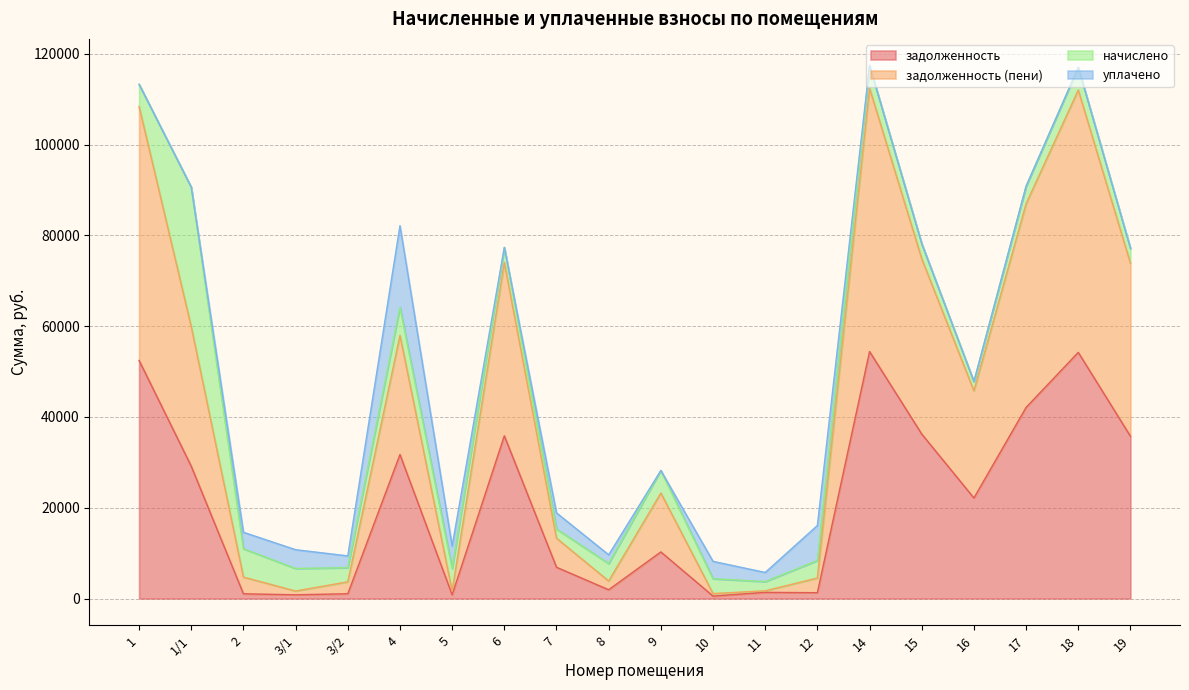

What position from the right is 12?

7